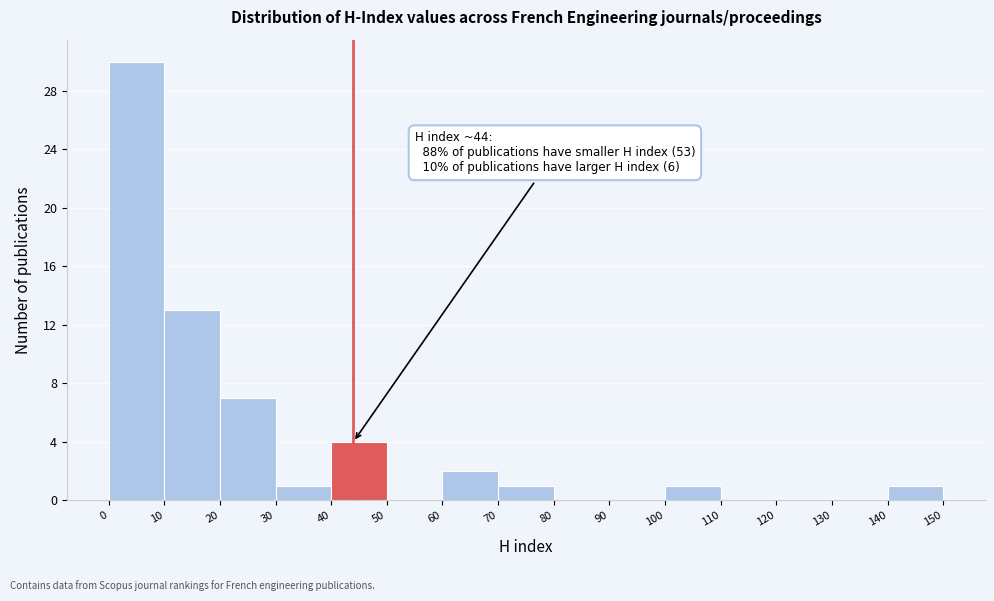

Over which range of the x-axis is the bar tallest?

0 to 10